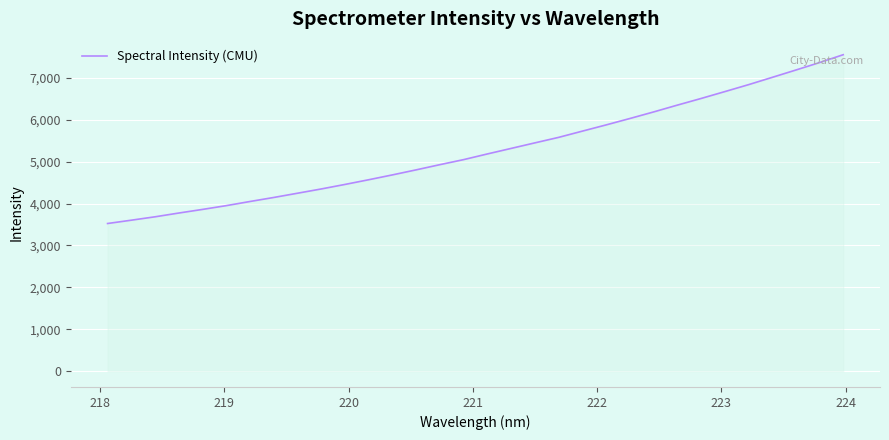

What is the difference between the maximum and minimum values?

4028.5